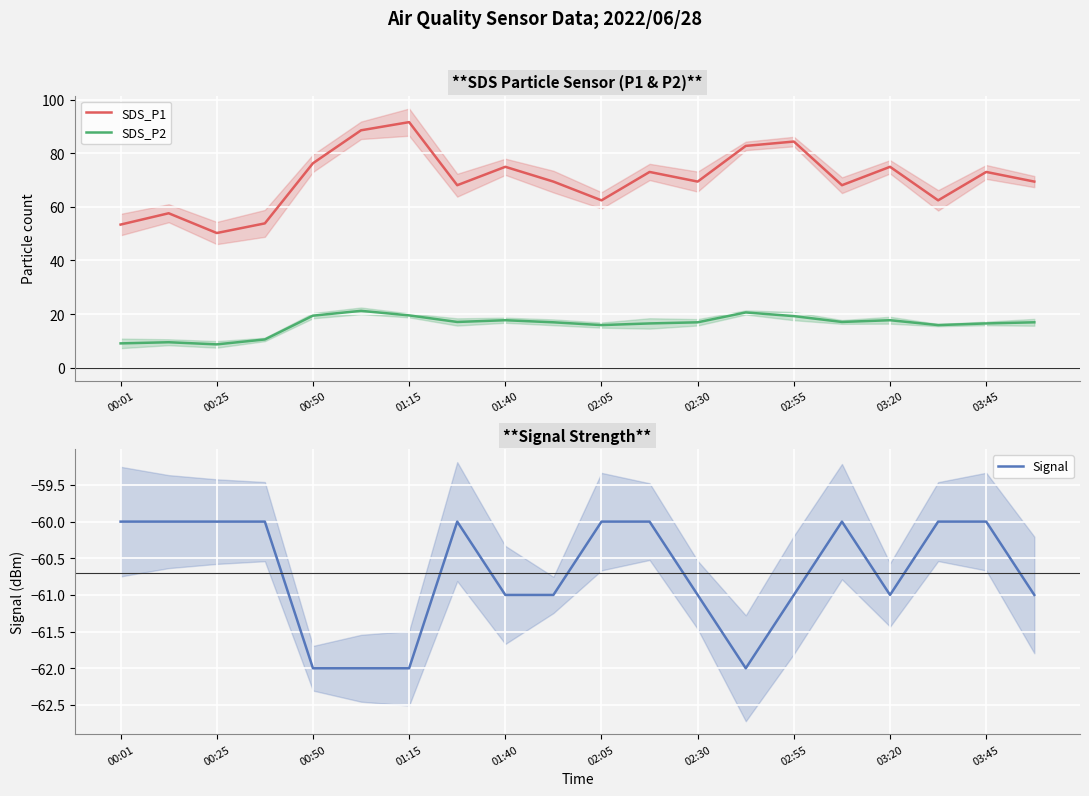

True or false: SDS_P2 and SDS_P1 intersect in this chart.

False